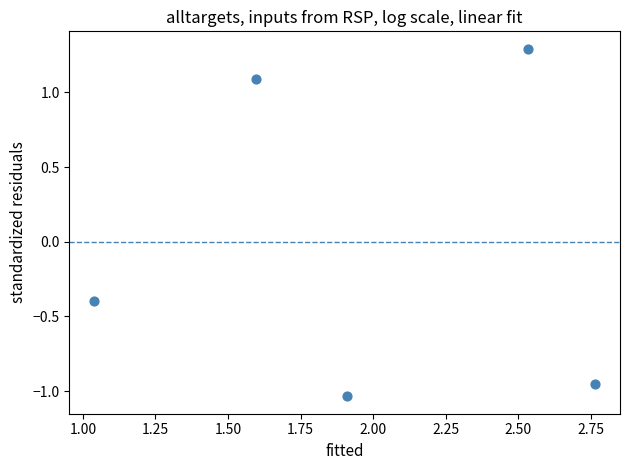

What Y value in the scatter plot is closest to 0?

-0.4